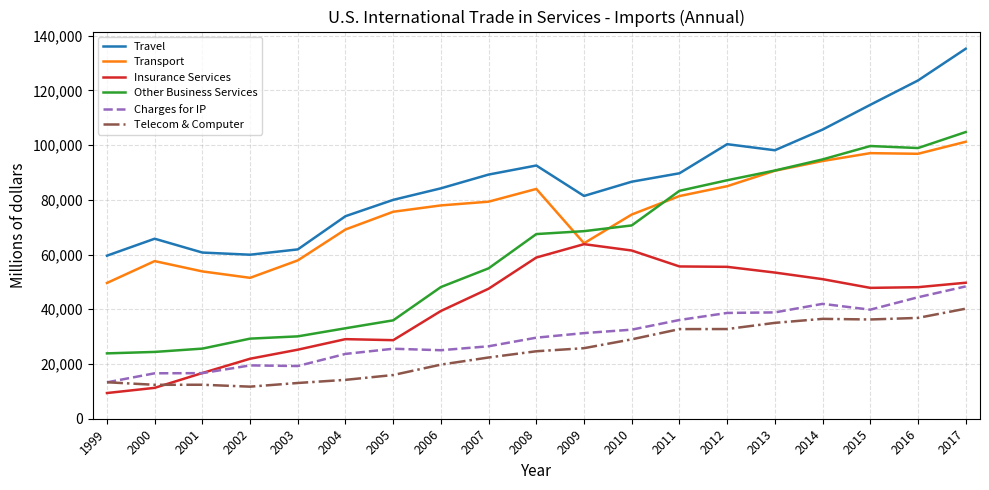

What value does the Telecom & Computer series have at 2016, to the nearest 100?

36900